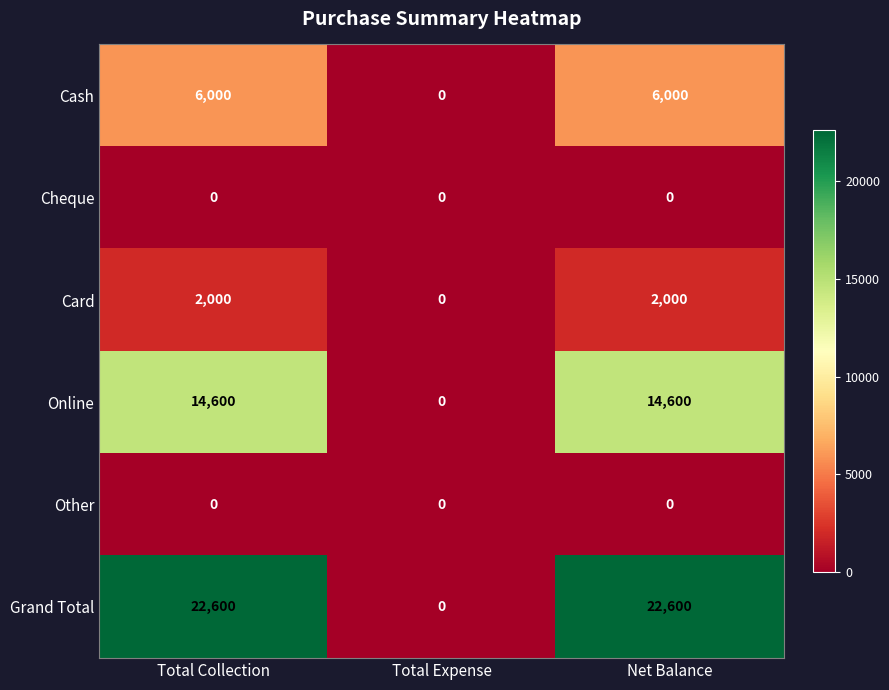

What is the total value across all series at Net Balance?

45200